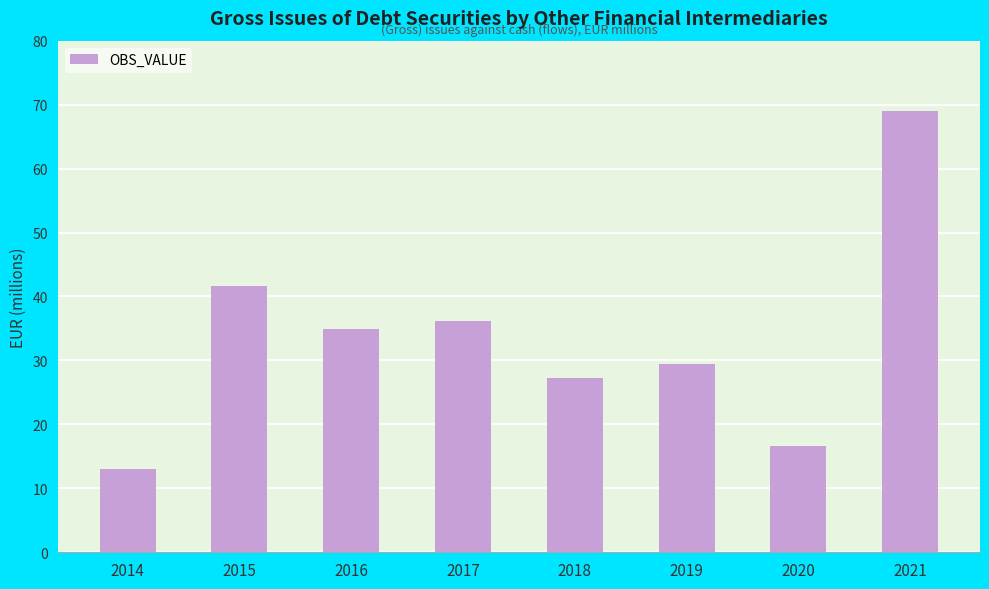

Count the number of data series in this chart.

1